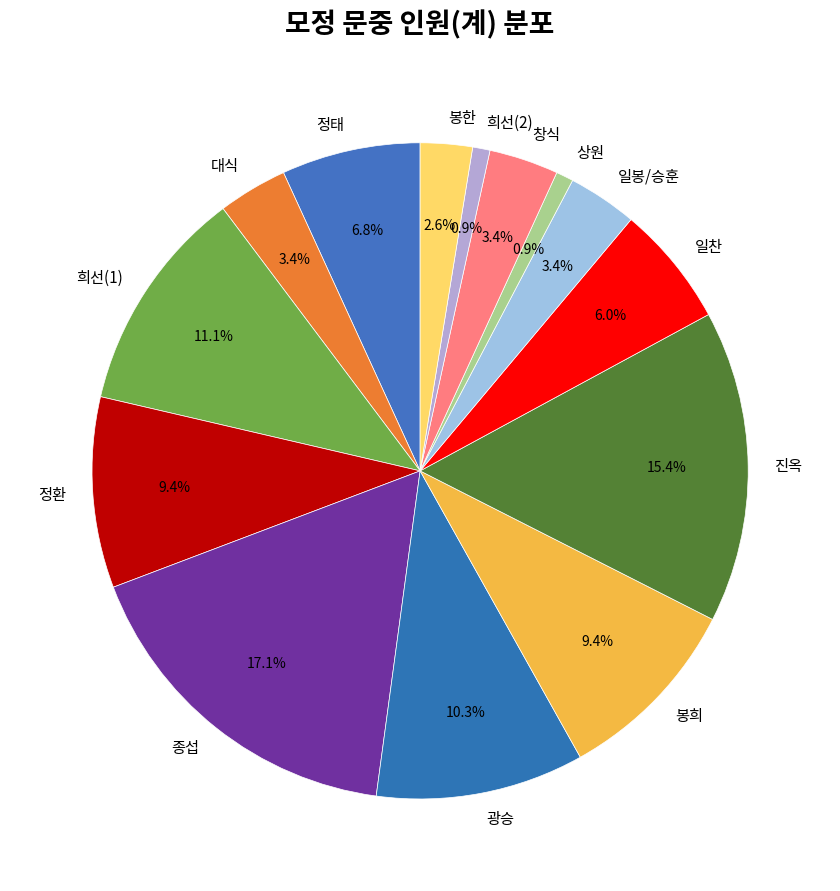

What is the total percentage of 정환 and 봉한?

12.0%